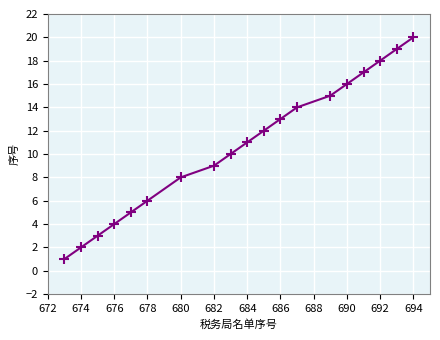

What is the average value?

11